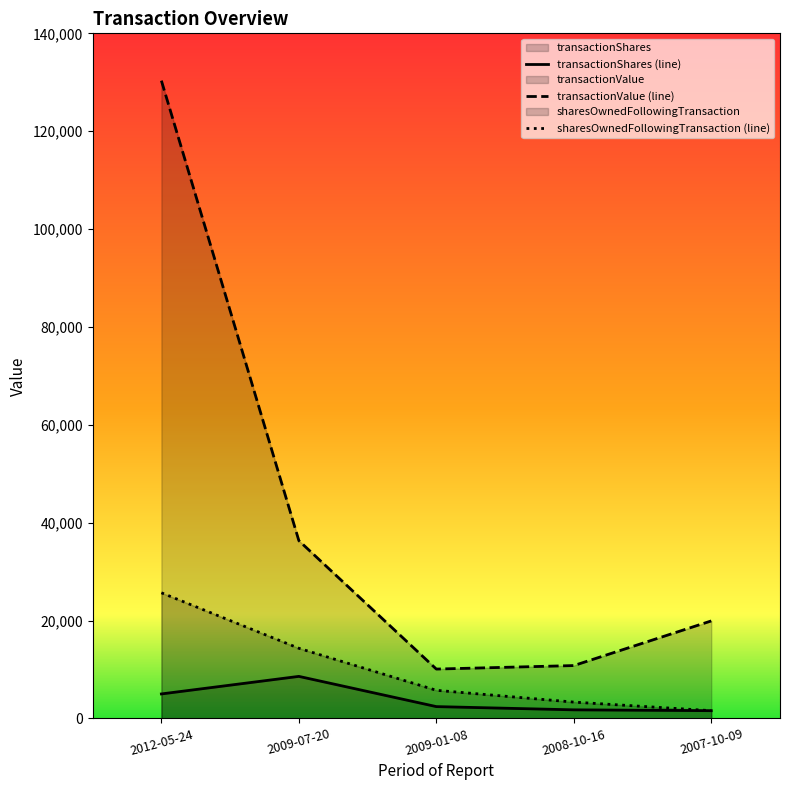

At which category is the sum across all series the highest?

2012-05-24